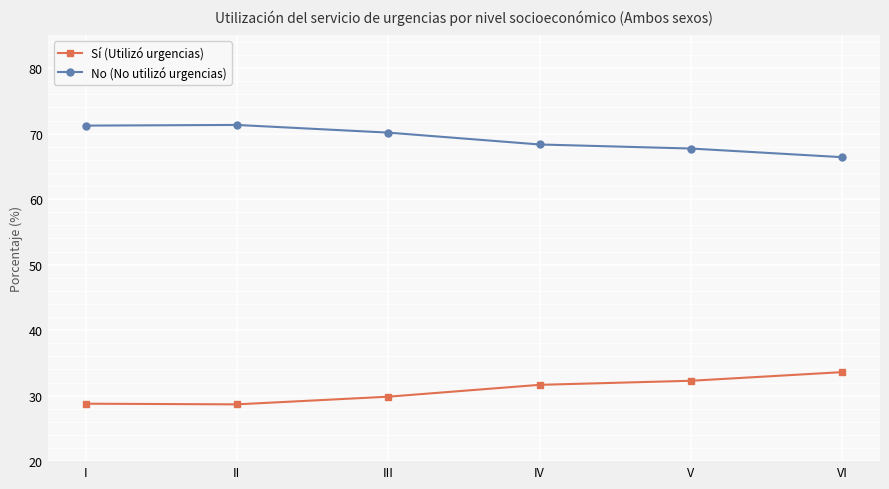

What is the difference between the No (No utilizó urgencias) values at II and I?

0.1